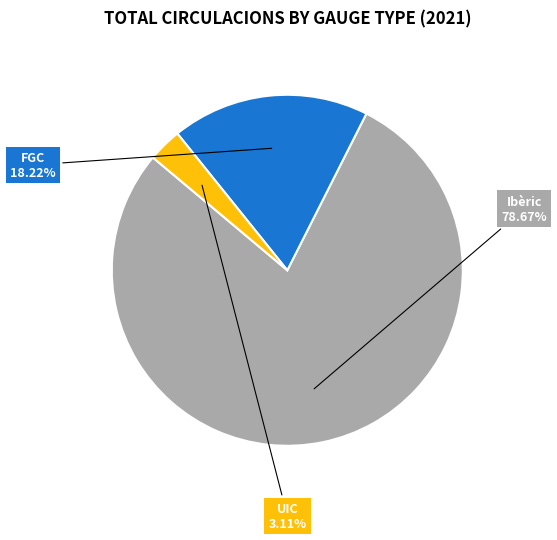

Does any single category account for the majority?

Yes